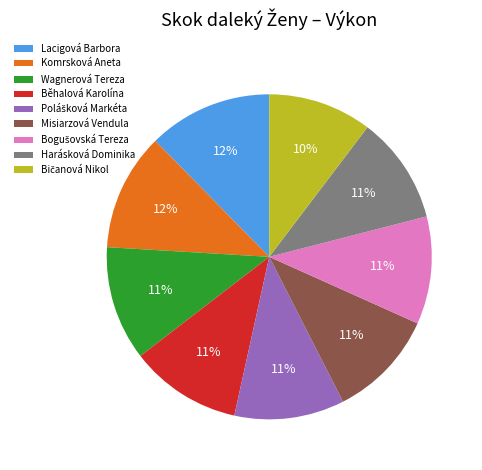

To the nearest percent, what percentage of the pie is Harásková Dominika?

11%